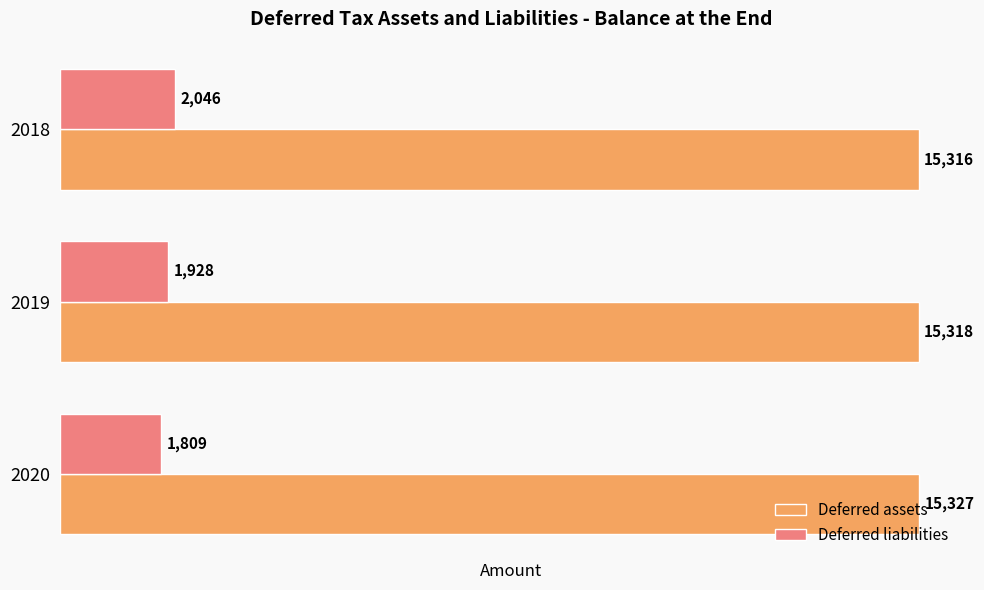

Which series has the widest spread of values?

Deferred liabilities